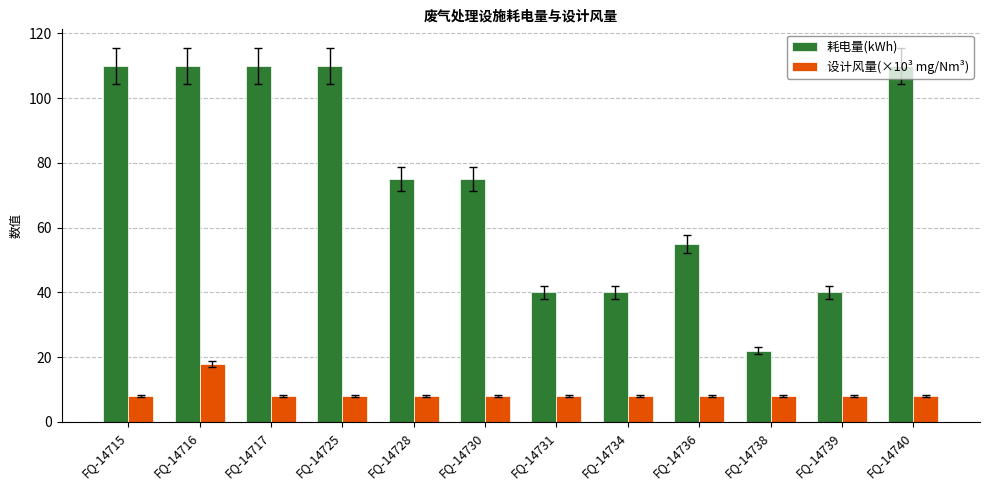

How many bars are there in each group?

2